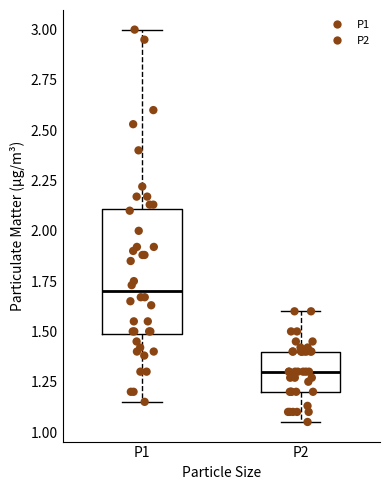

Comparing the boxes themselves (not the whiskers), which one is the tallest?

P1